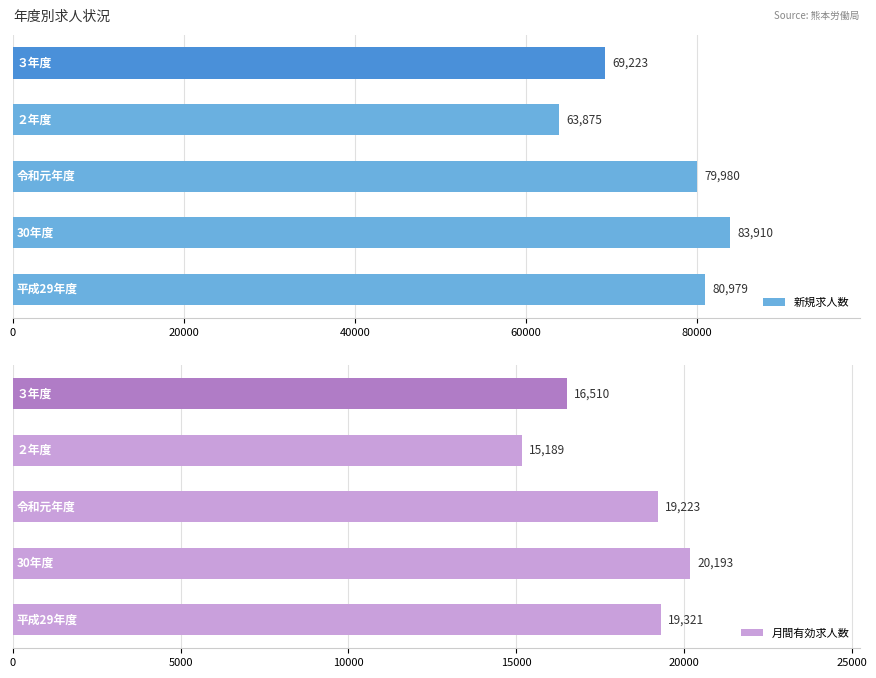

Is it true that 新規求人数 equals 83910 at 20000?

True